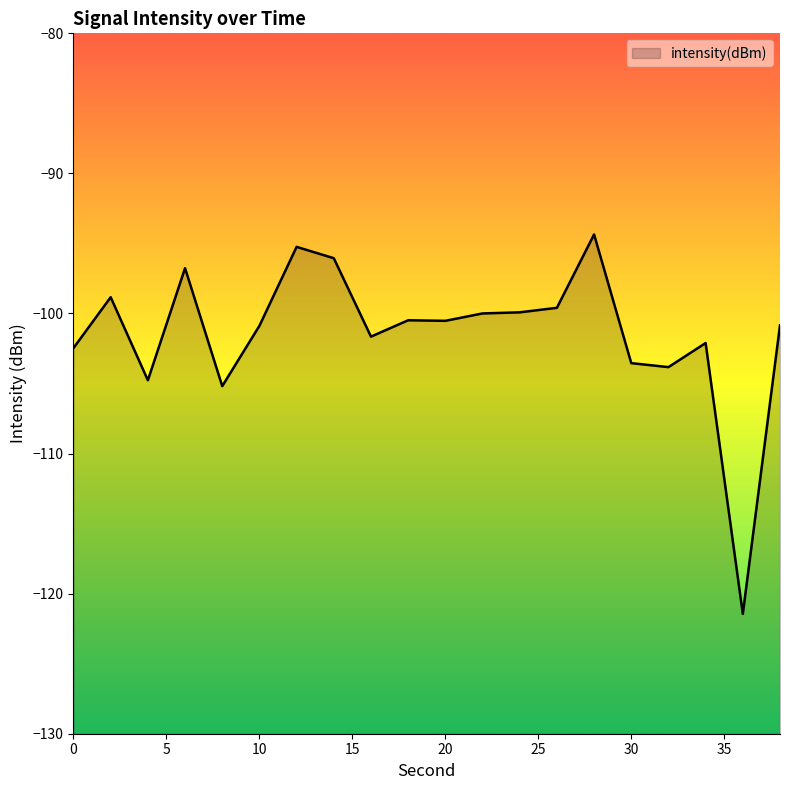

Where is the first local maximum?

2